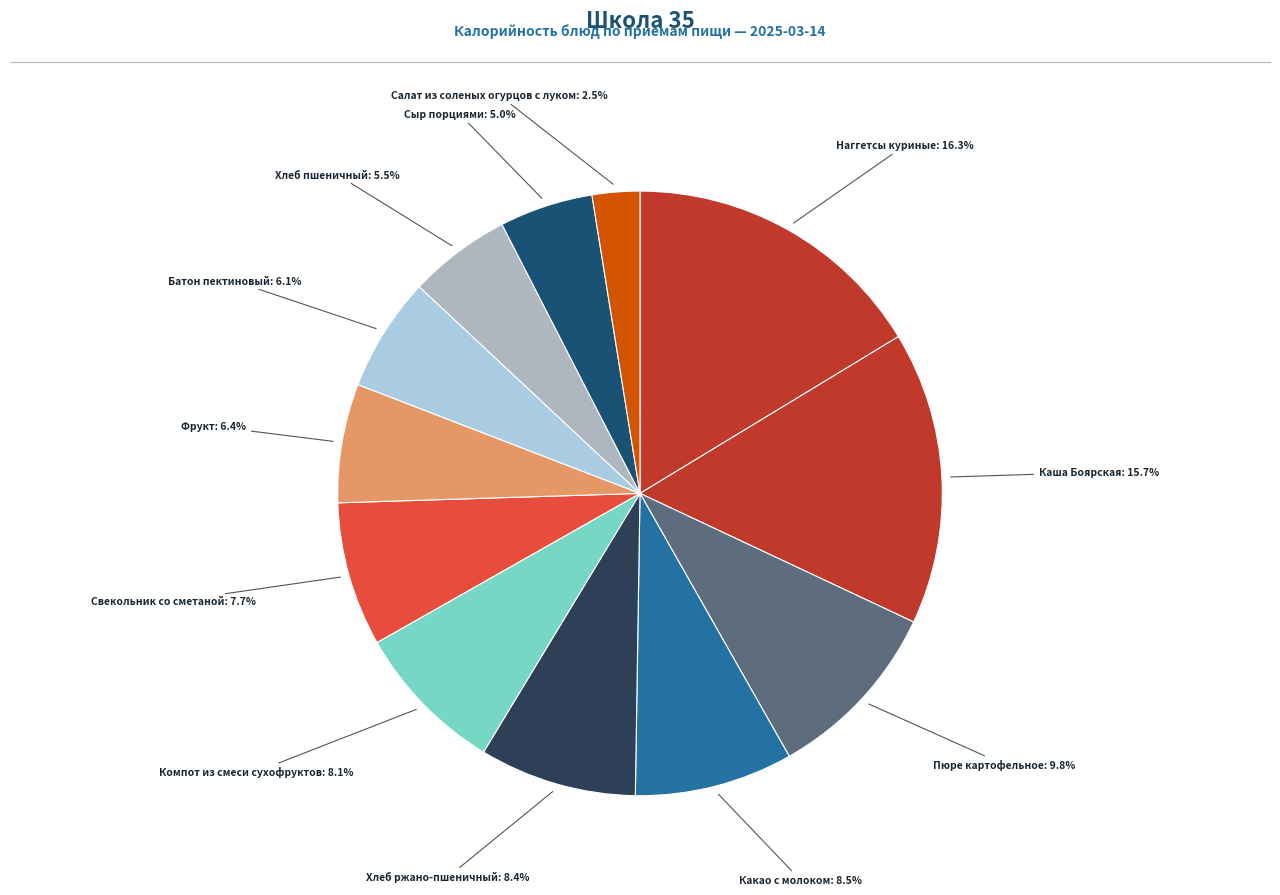

Count the number of slices in the pie.

12